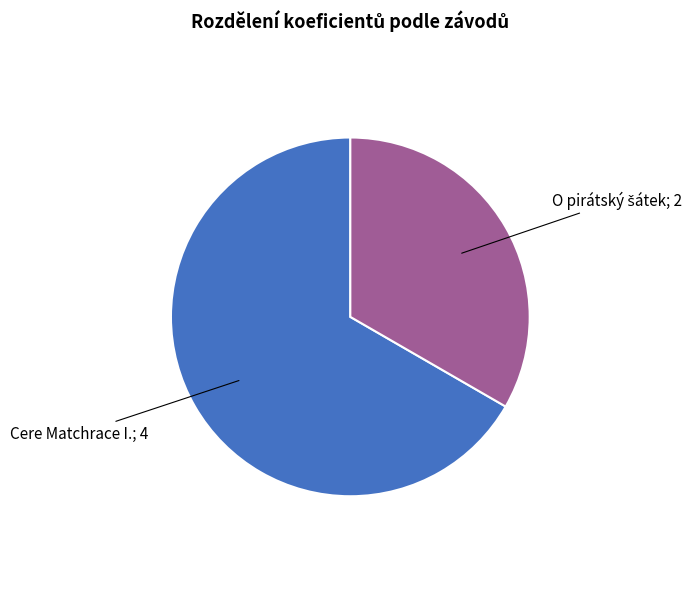

Is there any slice that represents more than half of the pie?

Yes